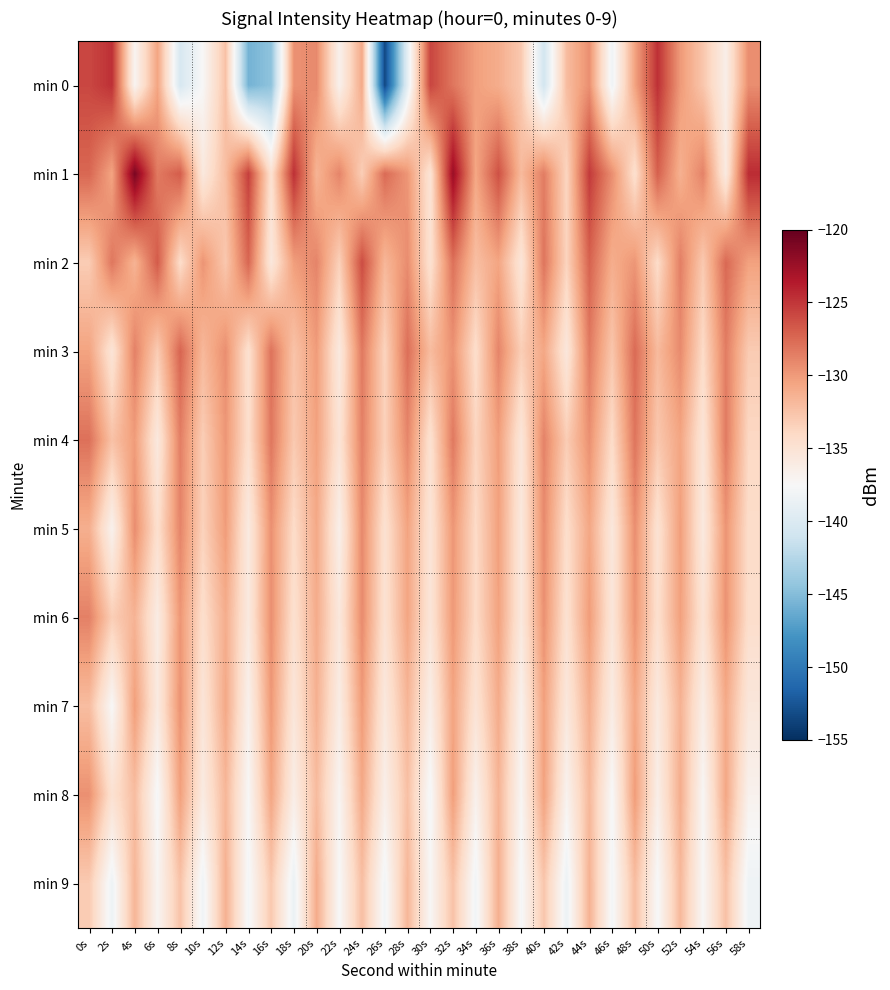

Count the number of categories in the chart.

30